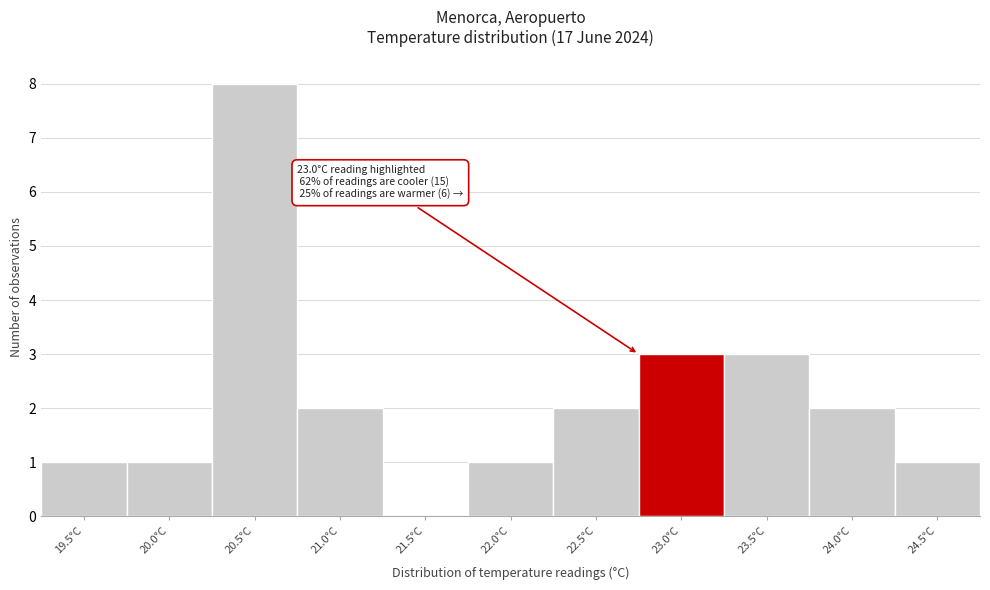

Reading right to left, extract all data points from this chart.

24.5°C=1	24.0°C=2	23.5°C=3	23.0°C=3	22.5°C=2	22.0°C=1	21.5°C=0	21.0°C=2	20.5°C=8	20.0°C=1	19.5°C=1